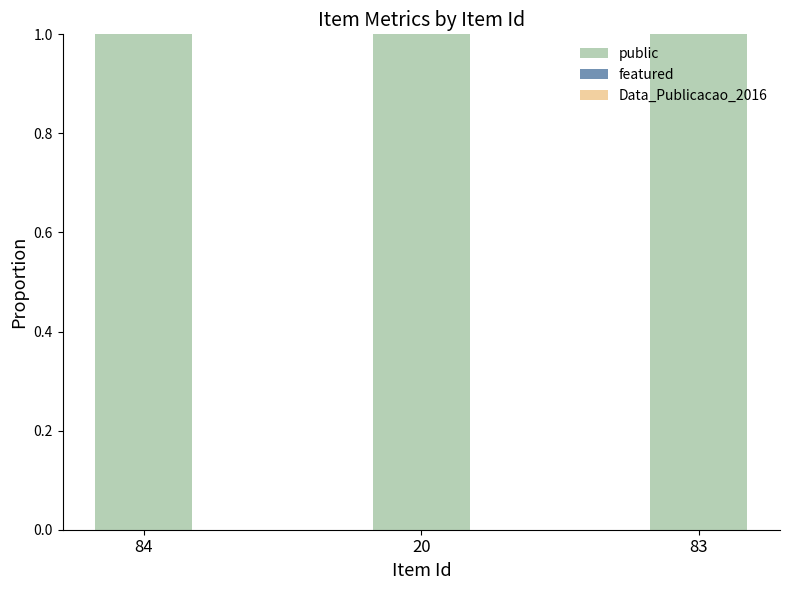

Reading left to right, extract all data points from this chart.

public: 1	1	1
featured: 0	0	0
Data_Publicacao_2016: 1	0	1